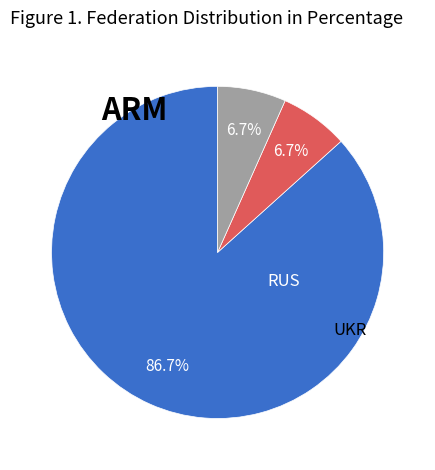

Does any single category account for the majority?

Yes